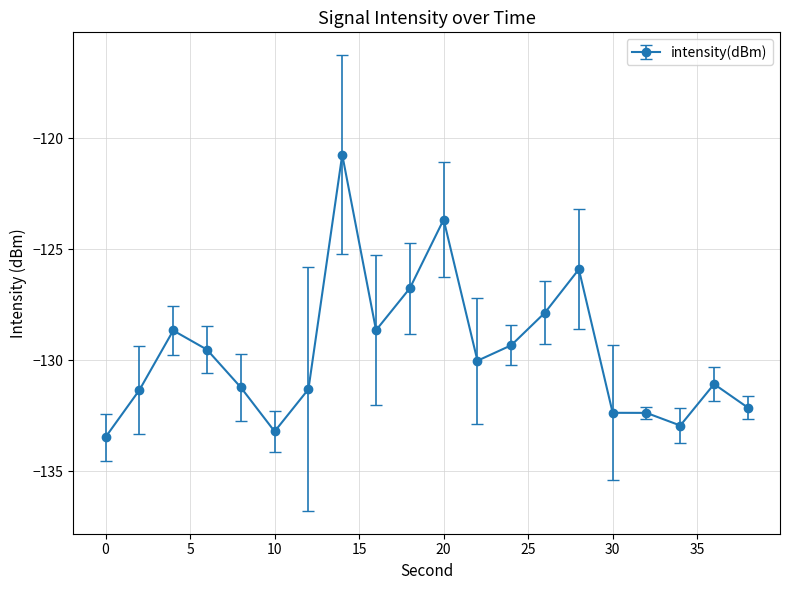

True or false: there are more than 0 points higher than both neighbors.

True